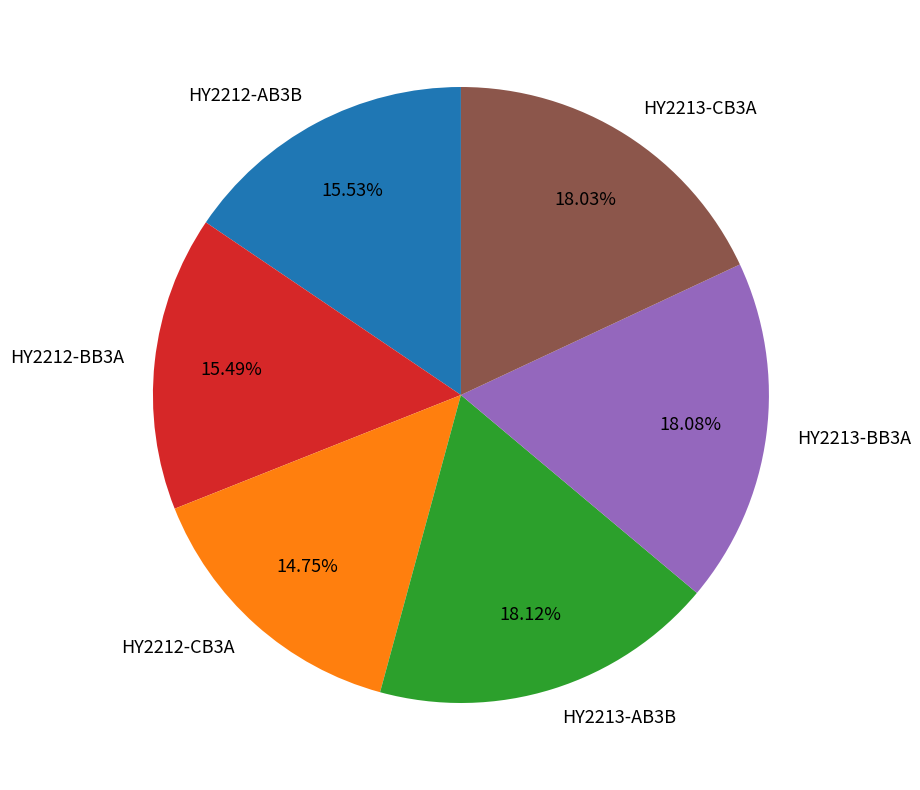

Which has a higher value, HY2212-BB3A or HY2213-BB3A?

HY2213-BB3A